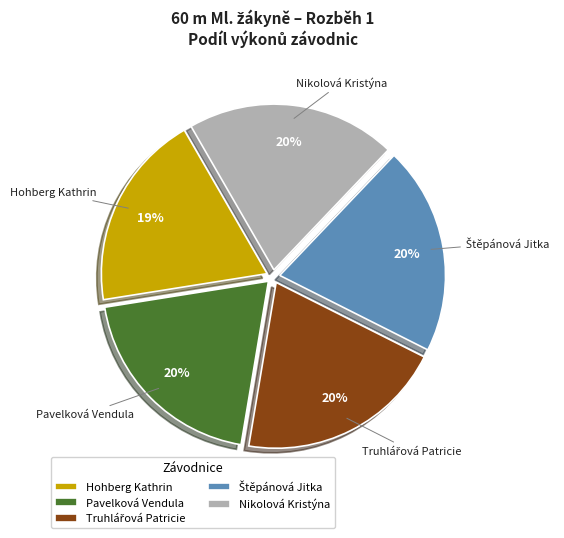

Approximately how many times larger is the value at Pavelková Vendula compared to Nikolová Kristýna?

1.0